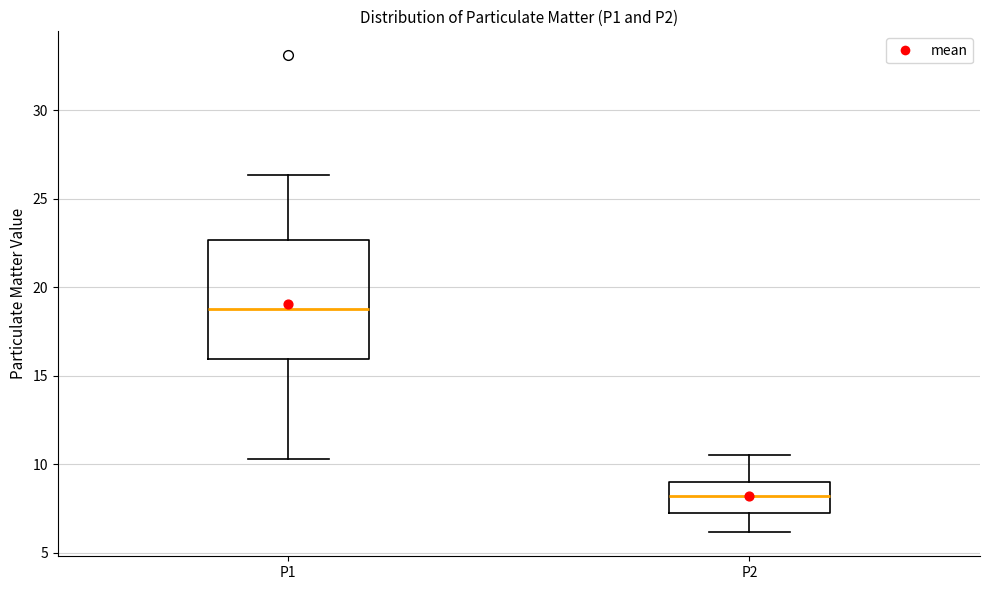

Which box has the highest median line?

P1